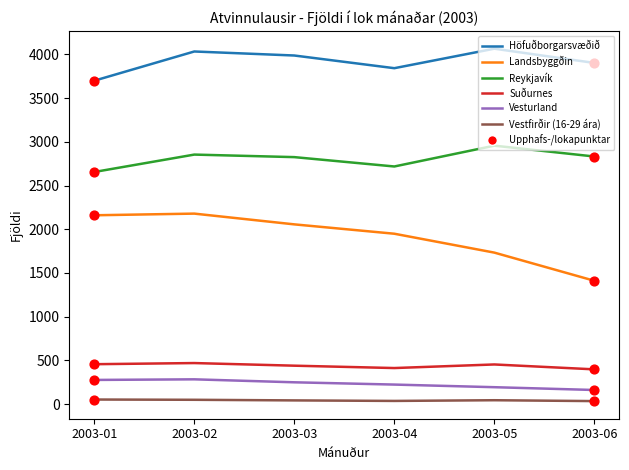

At which category is the sum across all series the highest?

2003-02